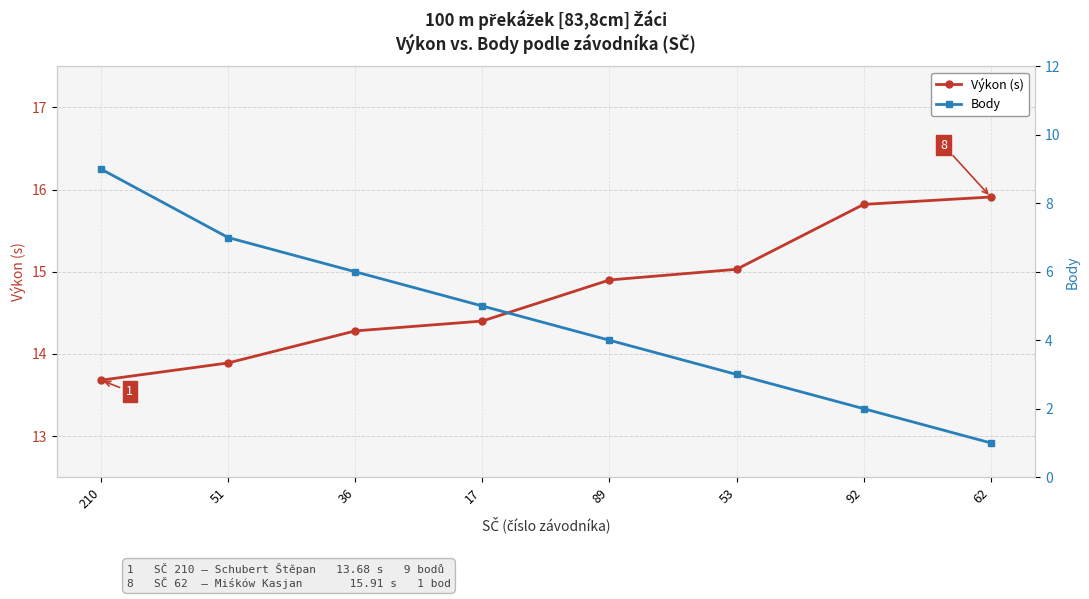

The Výkon (s) series shows 14.9 at 89. True or false?

True